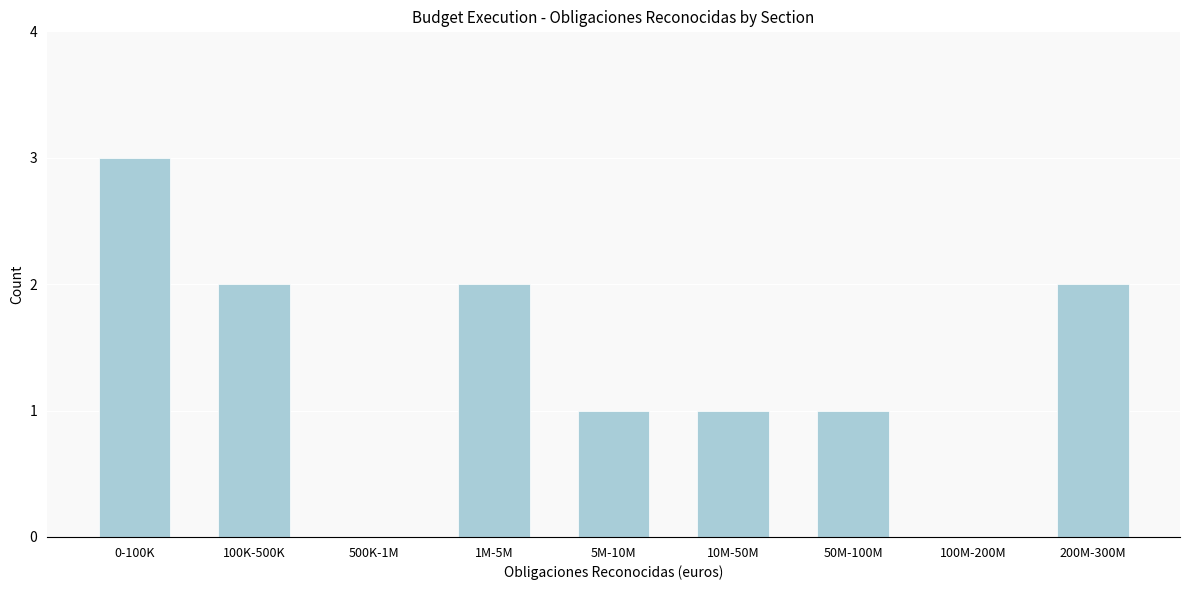

Reading left to right, list all the values displayed in this chart.

0-100K=3	100K-500K=2	500K-1M=0	1M-5M=2	5M-10M=1	10M-50M=1	50M-100M=1	100M-200M=0	200M-300M=2